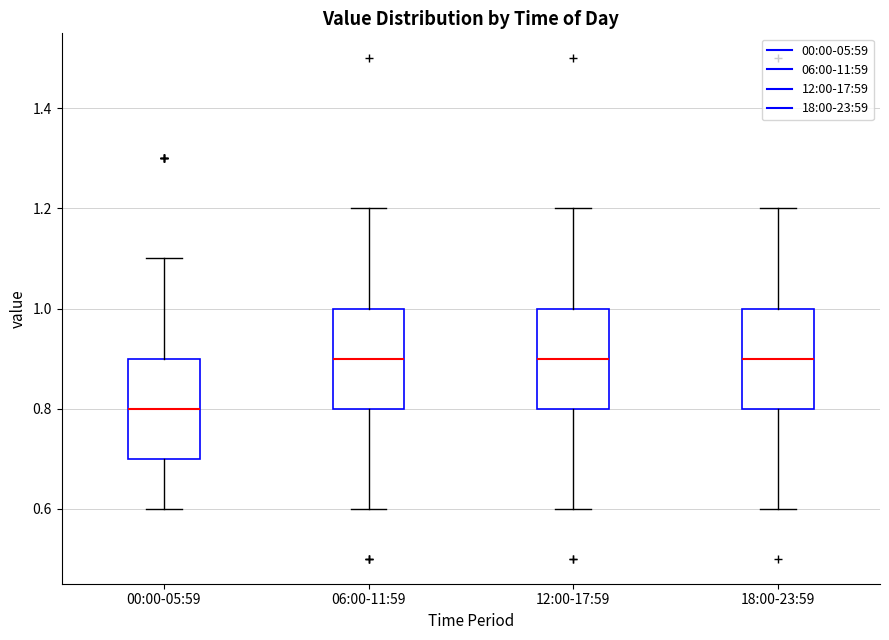

Reading left to right, transcribe this box plot: for each box, give where its median line is, the range the box spans, and where its two whiskers end, as read against the y-axis. The values are not printed on the chart, so give them approximately, as read against the axis.

00:00-05:59: median 0.8, box 0.7 to 0.9, whiskers 0.6 to 1.1
06:00-11:59: median 0.9, box 0.8 to 1.0, whiskers 0.6 to 1.2
12:00-17:59: median 0.9, box 0.8 to 1.0, whiskers 0.6 to 1.2
18:00-23:59: median 0.9, box 0.8 to 1.0, whiskers 0.6 to 1.2